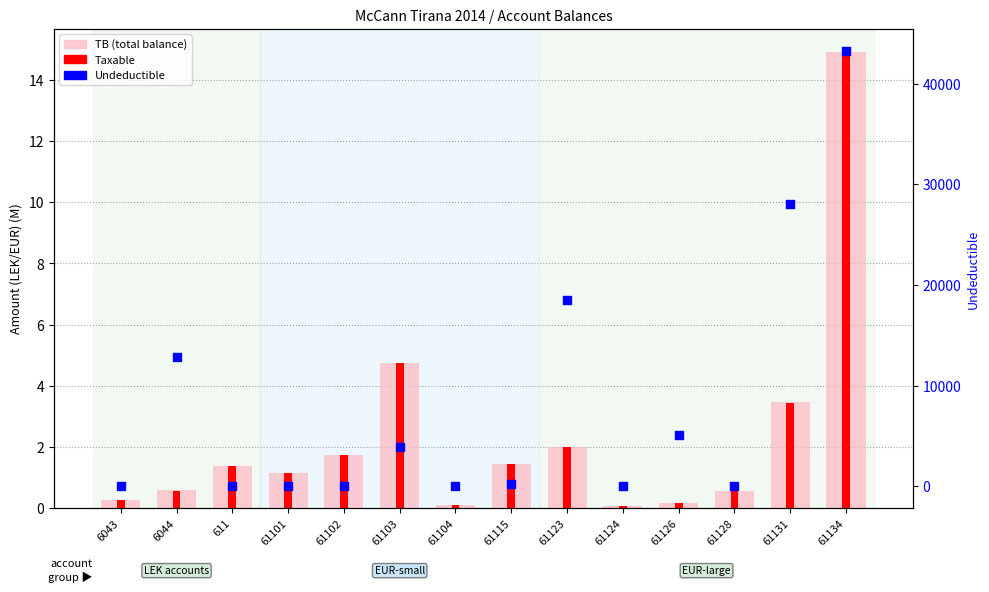

What is the total value across all series at 61131?

28006.9